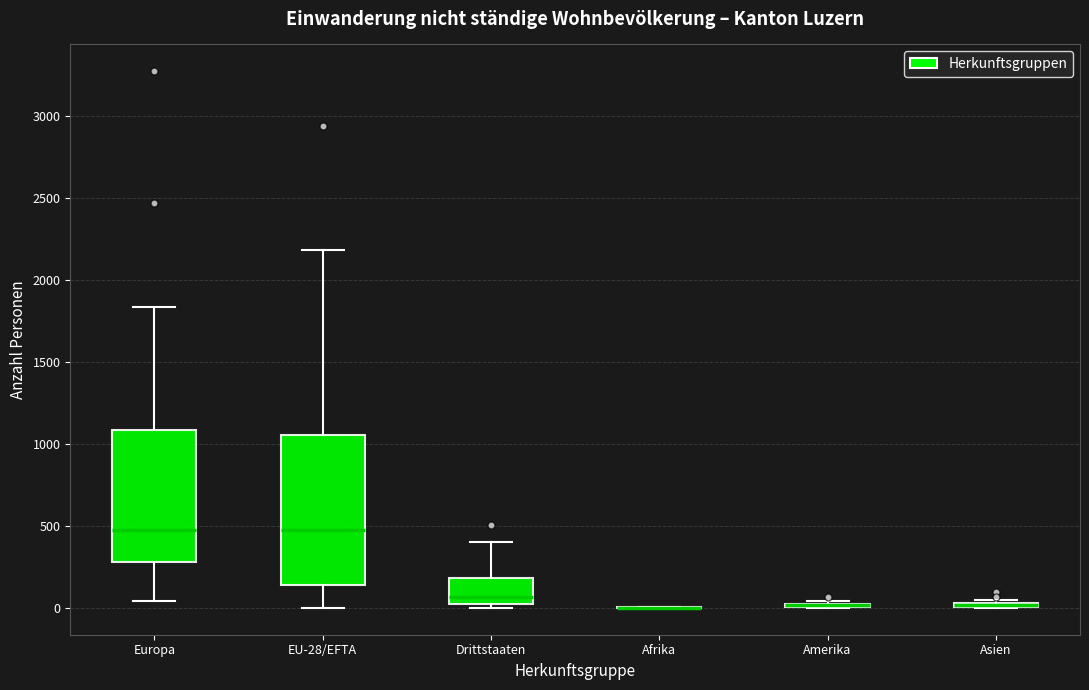

Which box is the tallest, from its lower edge to its upper edge?

EU-28/EFTA